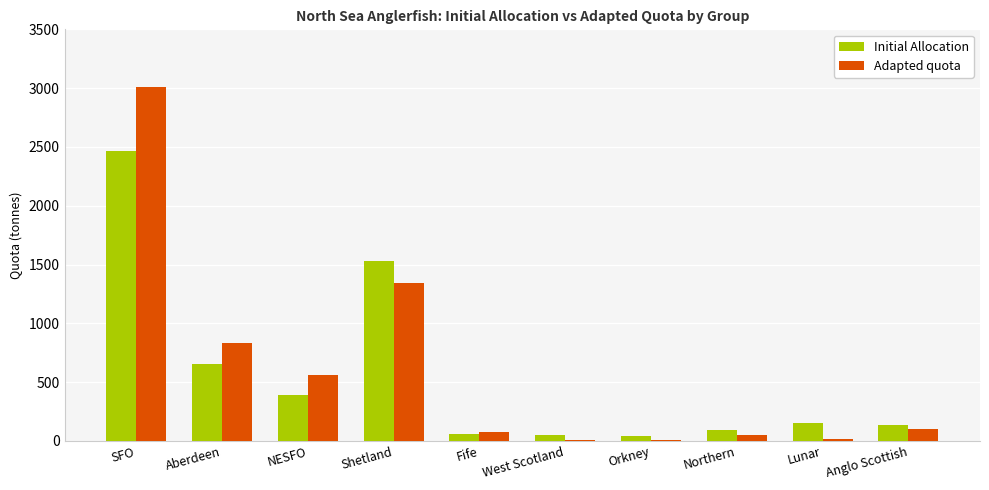

What is the sum of the Initial Allocation values at Aberdeen and NESFO?

1051.6